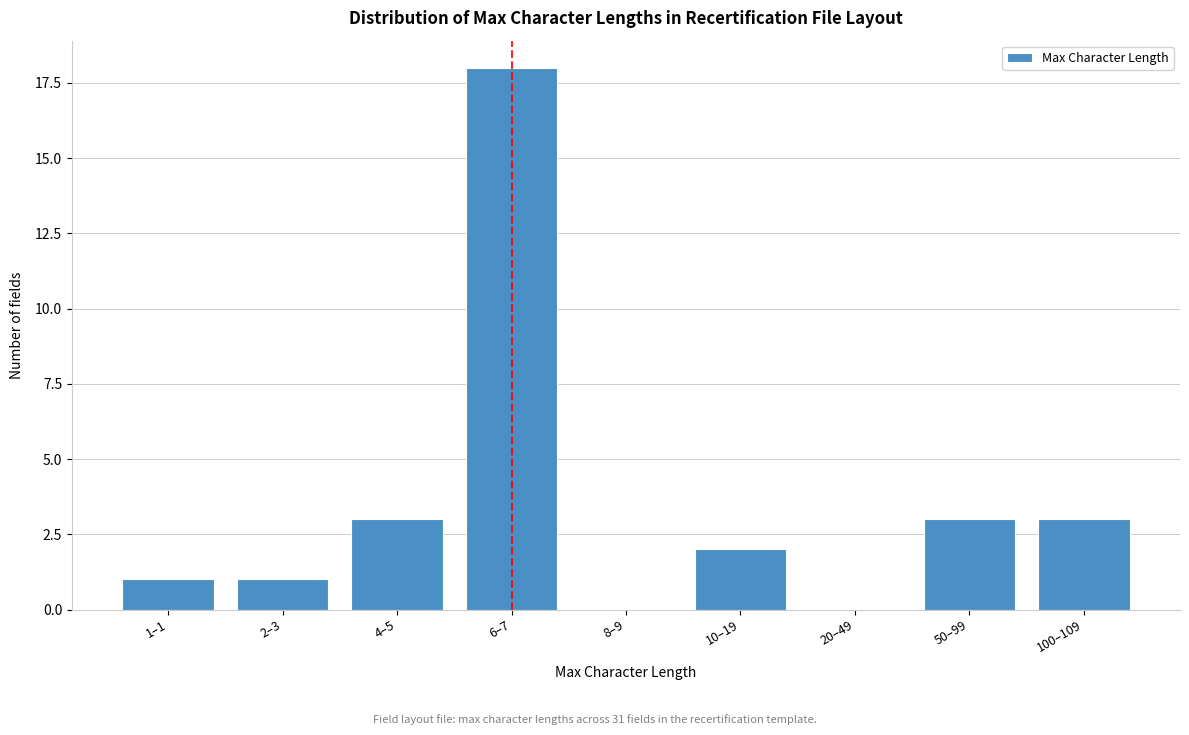

Reading right to left, what are all the values shown in this chart?

100–109=3	50–99=3	20–49=0	10–19=2	8–9=0	6–7=18	4–5=3	2–3=1	1–1=1